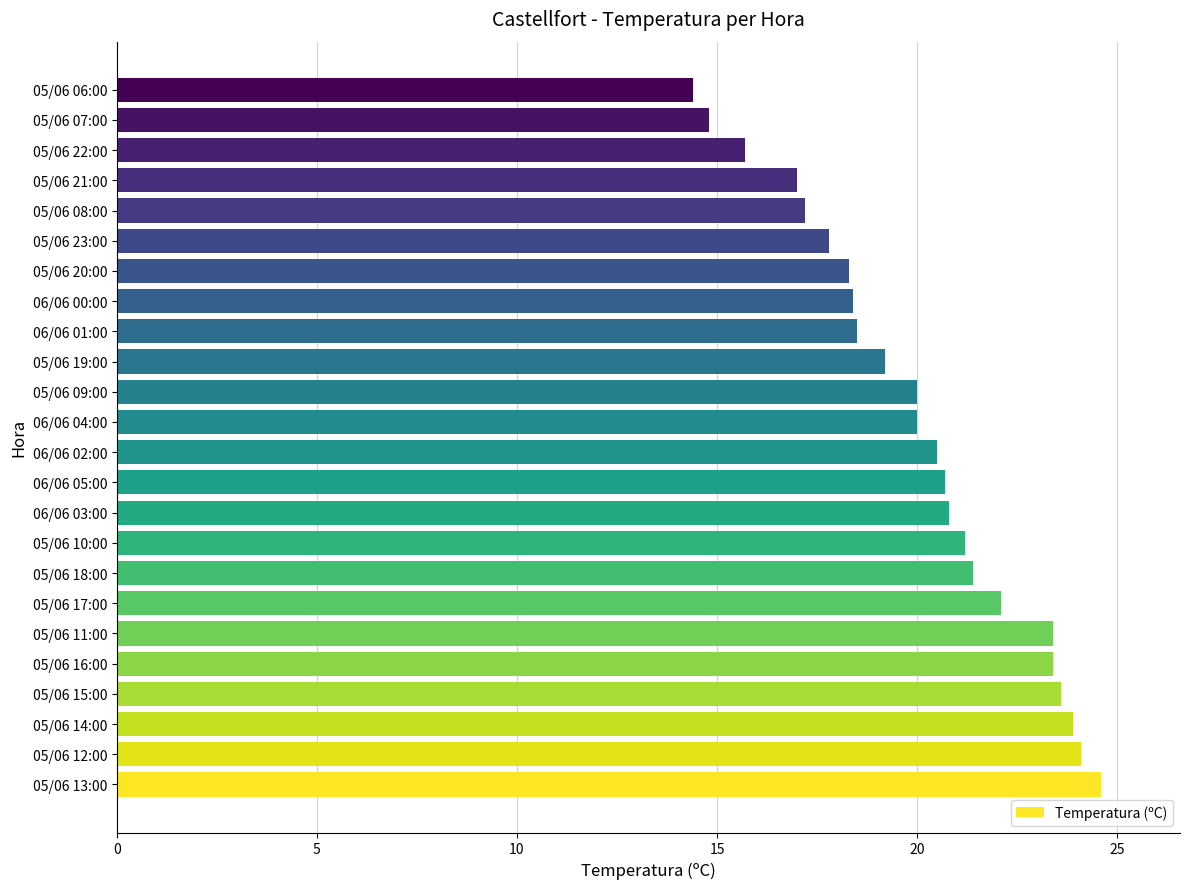

True or false: the data shows 5.4 at 05/06 07:00.

False